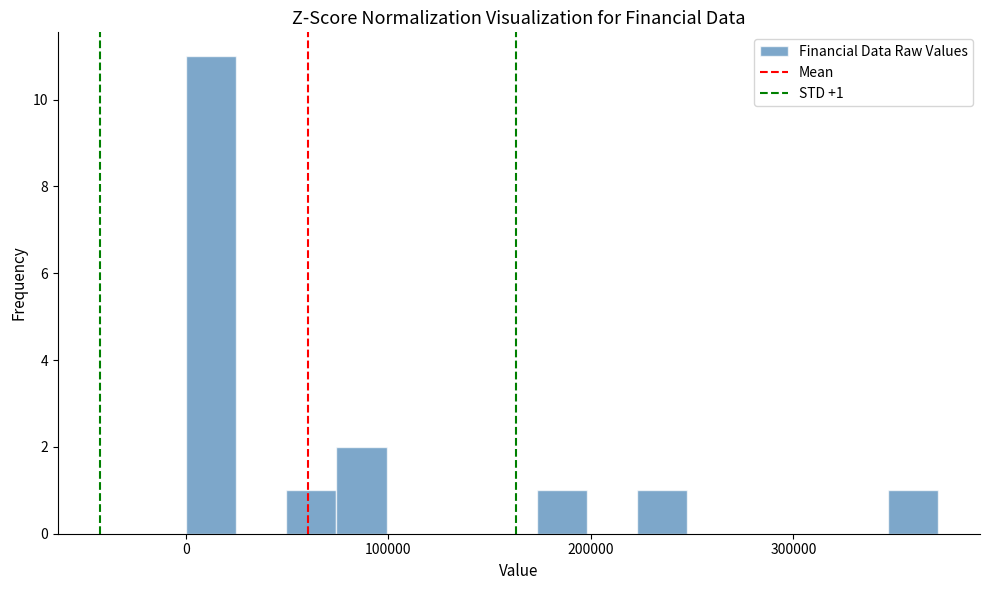

Around what value on the x-axis is the tallest bar? Give the approximate position of its centre, as read against the axis.

10000